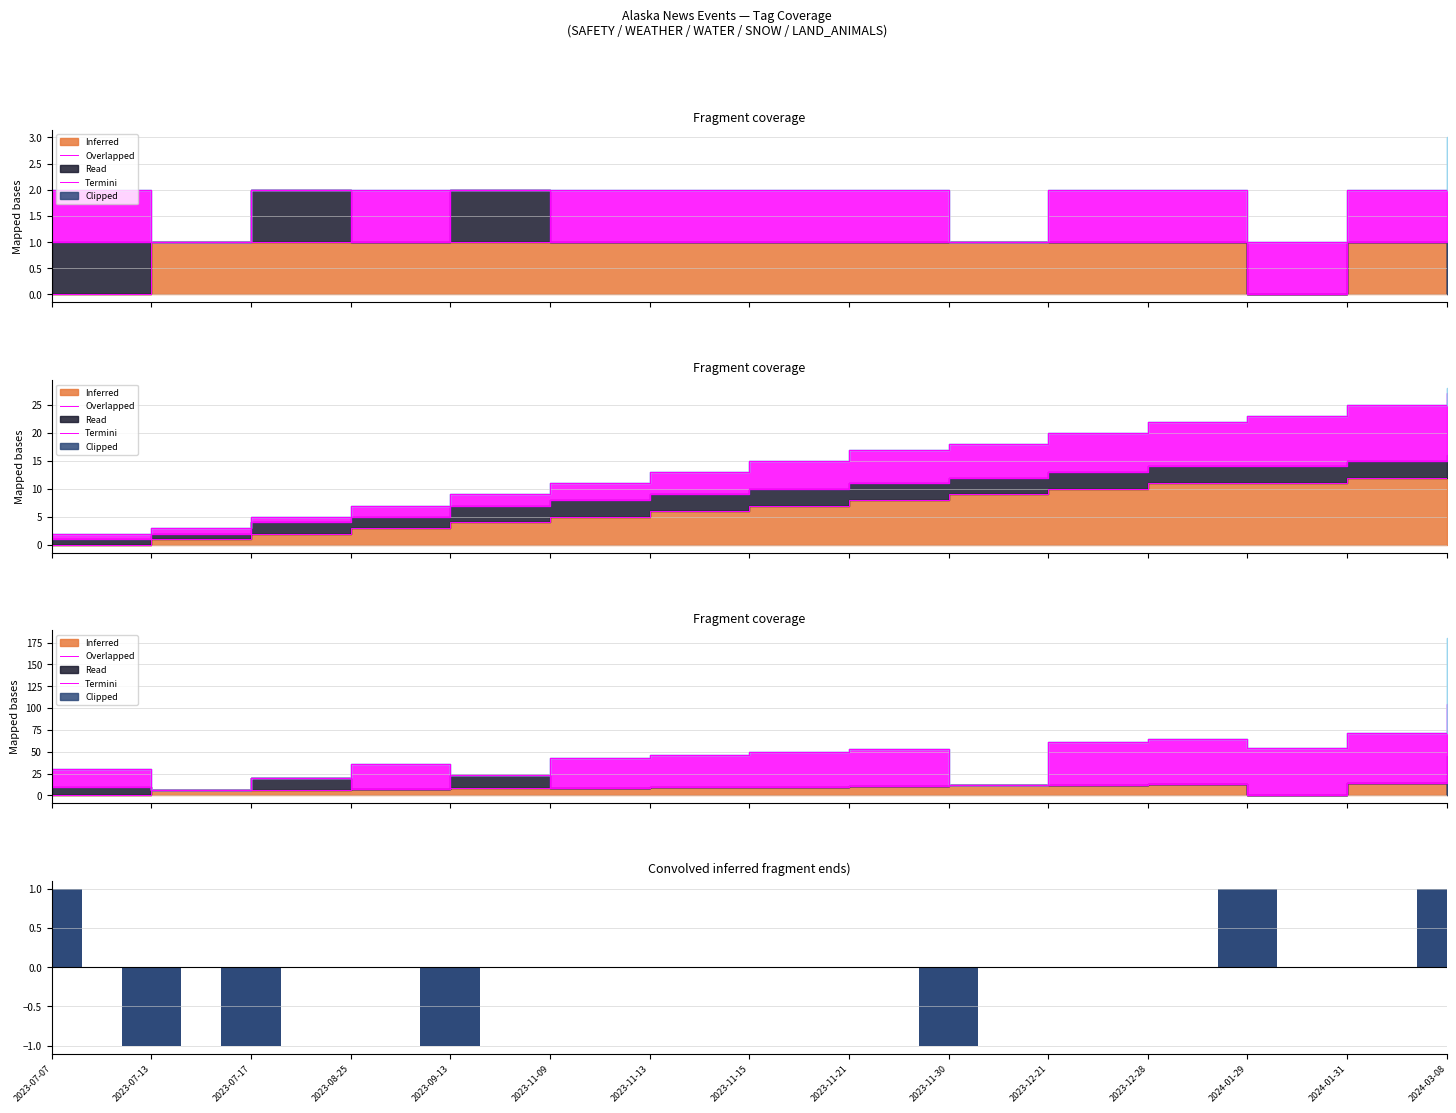

True or false: the data shows 2 at 2024-03-08.

False